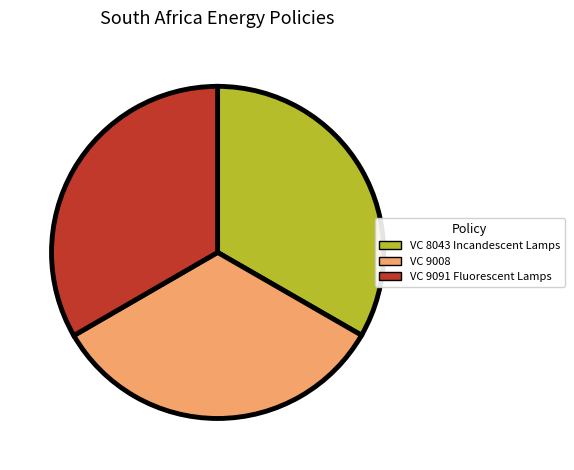

Count the number of slices in the pie.

3